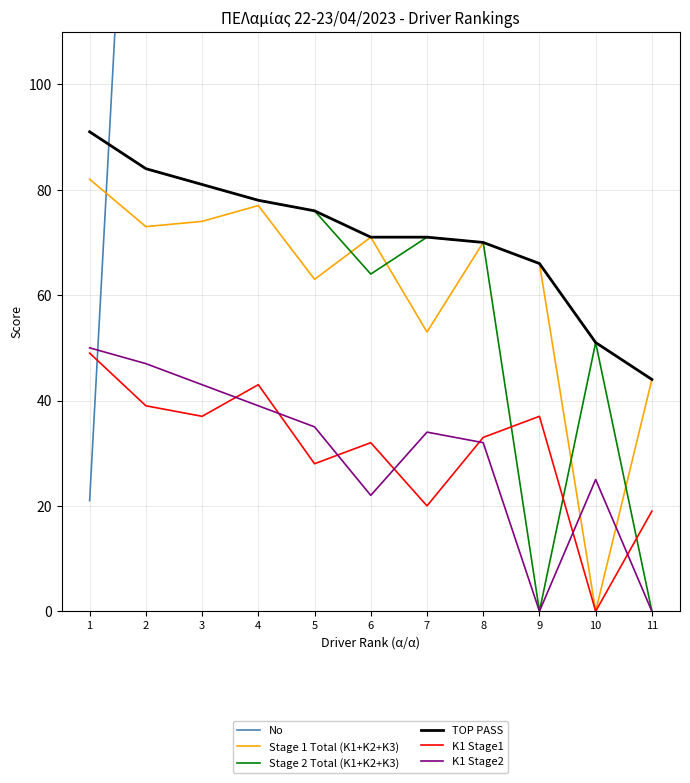

What is the sum of all K1 Stage2 values?

327